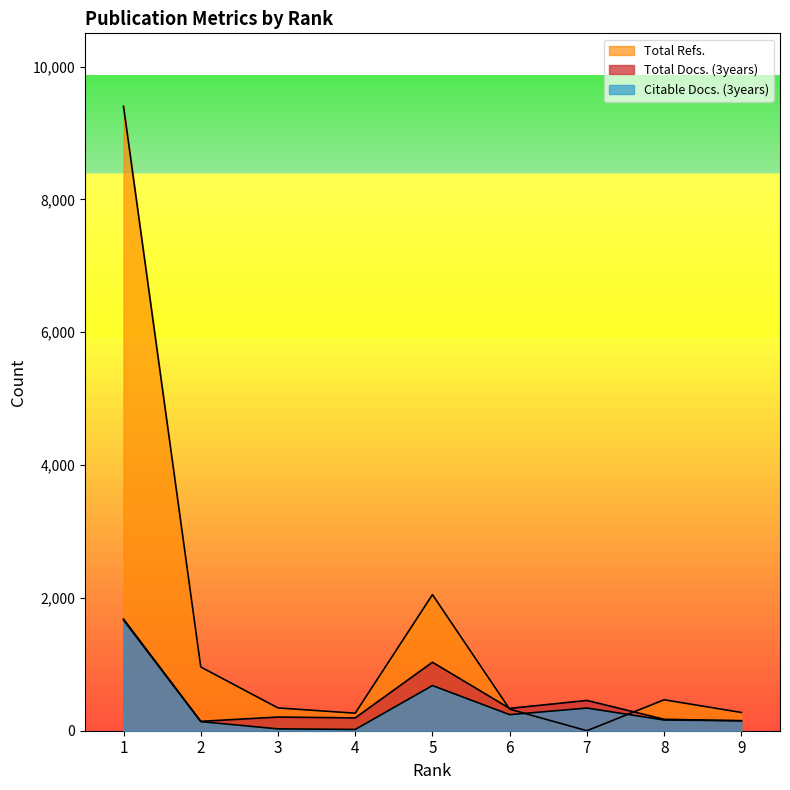

How many values in the Total Refs. series are below 343?

4